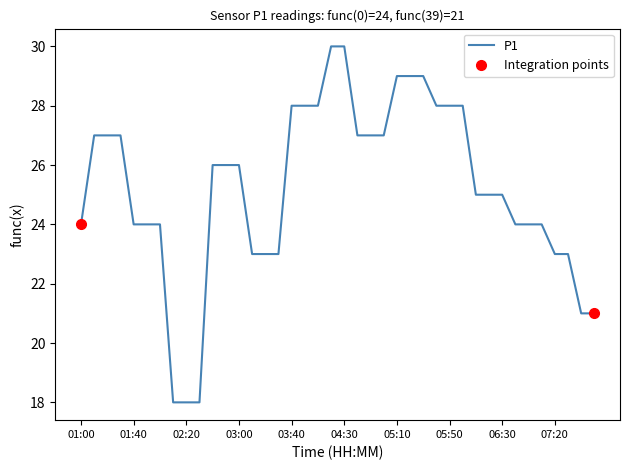

What is the highest value of the P1 series?

30